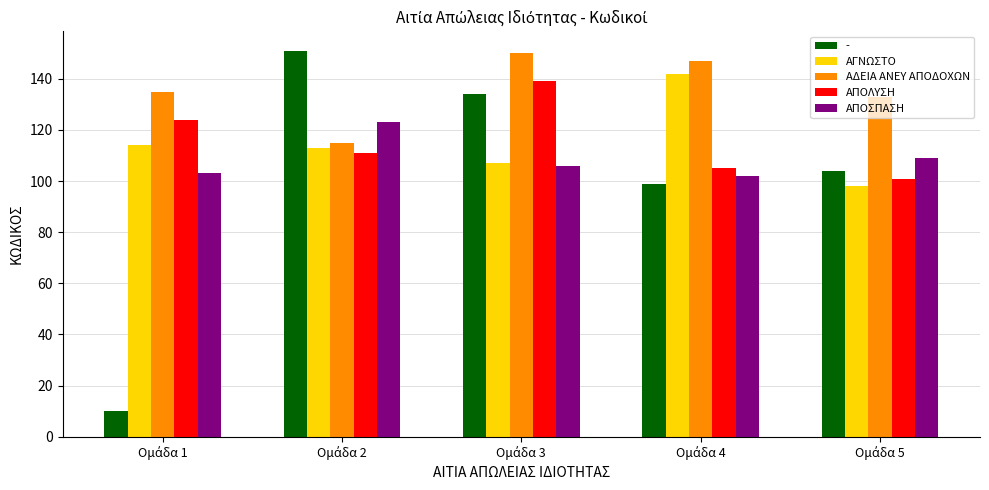

Which series has the widest spread of values?

-